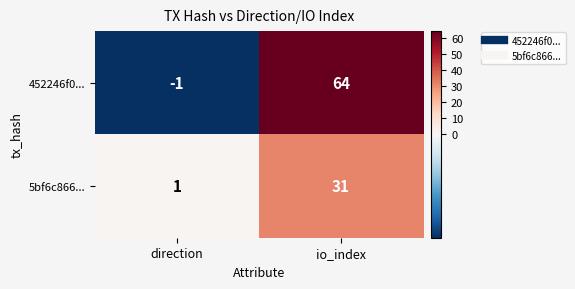

Which series changed the most between direction and io_index?

452246f0...